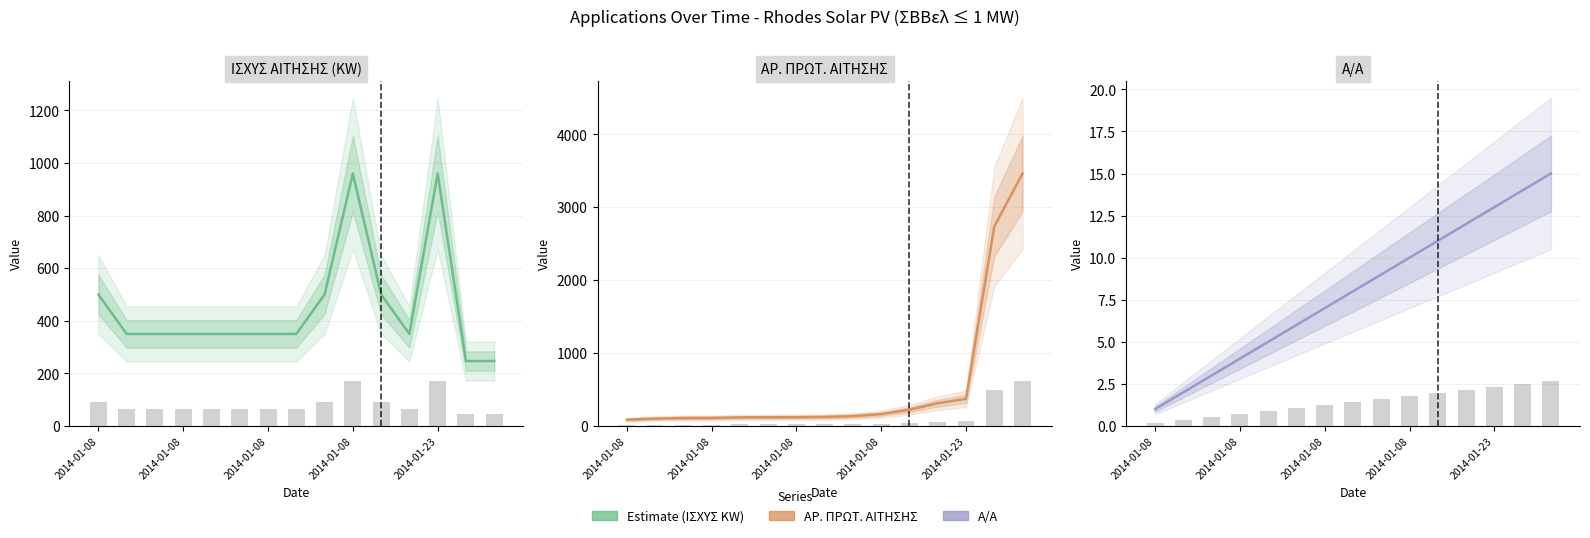

List the labels in order of ΑΡ. ΠΡΩΤ. ΑΙΤΗΣΗΣ value, largest first.

14, 13, 12, 11, 10, 9, 8, 7, 6, 5, 2014-01-23, 2014-01-08, 2014-01-08, 2014-01-08, 2014-01-08